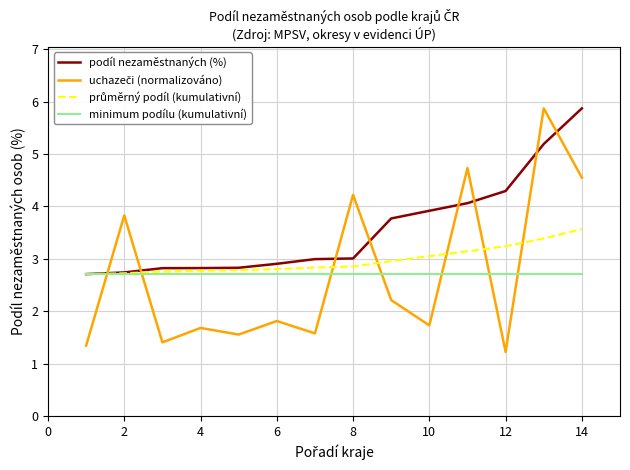

What is the maximum value shown in the chart?

5.9